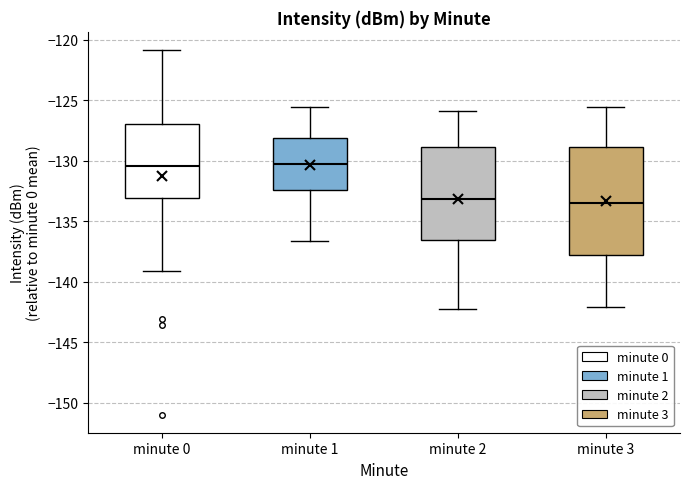

Reading left to right, read every box against the y-axis: the position of its median line, the range the box covers, and the ends of its whiskers. The values are not printed on the chart, so give them approximately, as read against the axis.

minute 0: median -130.5, box -133.0 to -127.0, whiskers -139.0 to -121.0
minute 1: median -130.5, box -132.5 to -128.0, whiskers -136.5 to -125.5
minute 2: median -133.0, box -136.5 to -129.0, whiskers -142.5 to -126.0
minute 3: median -133.5, box -138.0 to -129.0, whiskers -142.0 to -125.5